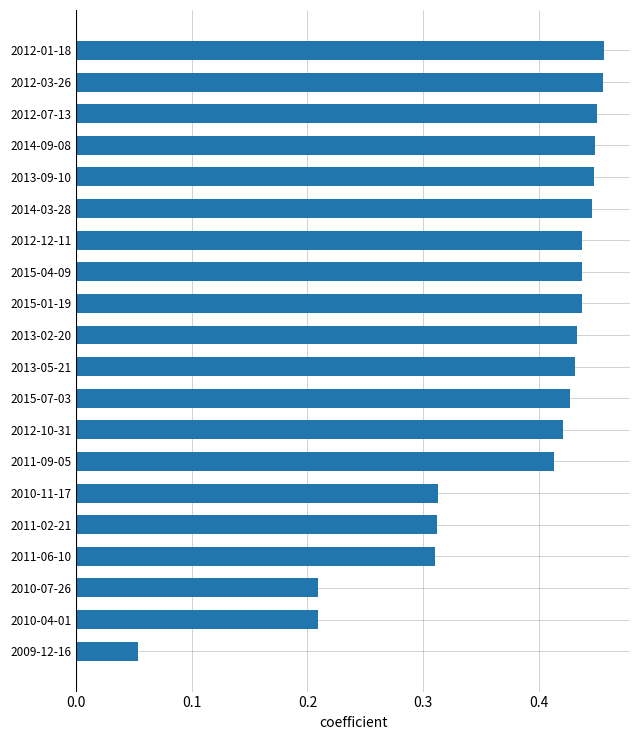

What is the sum of all values?

7.5